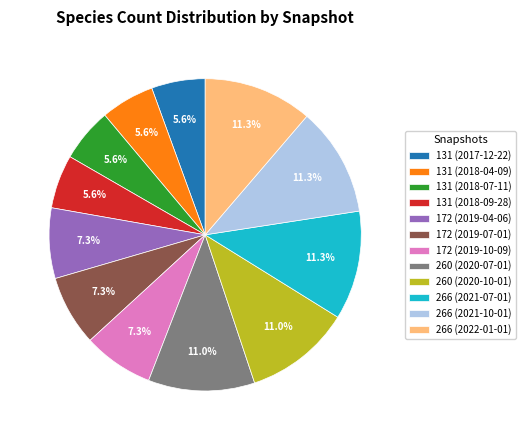

Is 172 (2019-07-01) the majority of the pie?

No